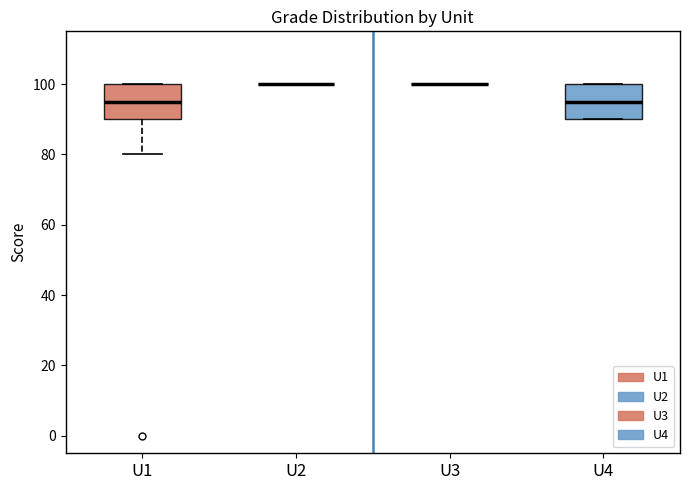

Reading left to right, read every box against the y-axis: the position of its median line, the range the box covers, and the ends of its whiskers. The values are not printed on the chart, so give them approximately, as read against the axis.

U1: median 96, box 90 to 100, whiskers 80 to 100
U2: box collapsed to a line at 100, whiskers 100 to 100
U3: box collapsed to a line at 100, whiskers 100 to 100
U4: median 96, box 90 to 100, whiskers 90 to 100